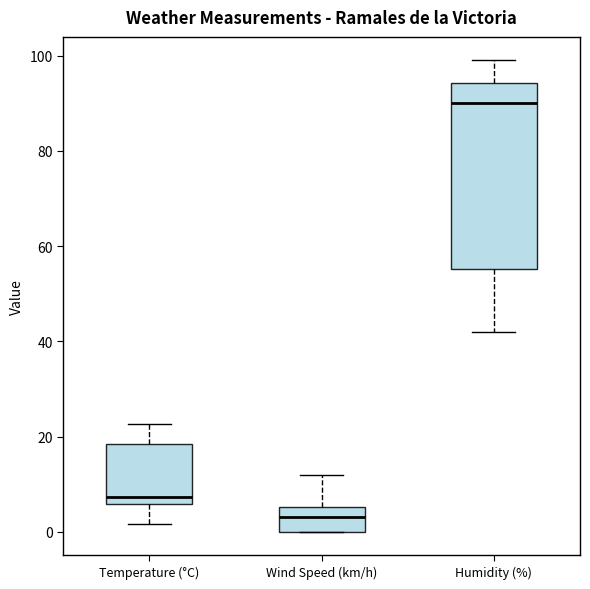

Where does the median line of the box for Temperature (°C) sit on the y-axis? The values are not printed on the chart, so give them approximately, as read against the axis.

8